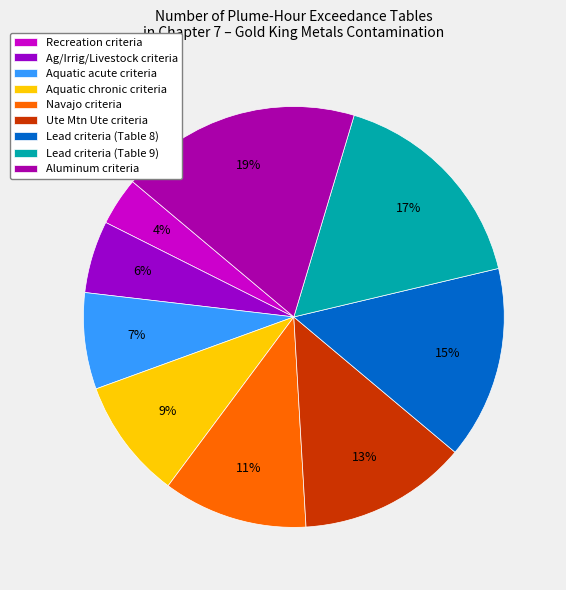

Is the sum of Recreation criteria and Ag/Irrig/Livestock criteria greater than half?

No